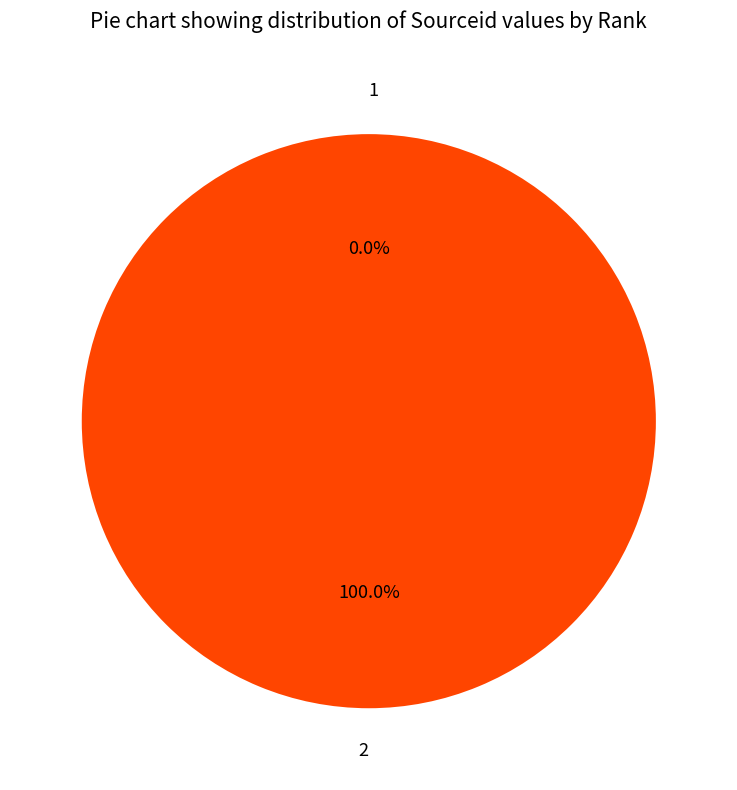

To the nearest percent, what is the difference between the 2 and 1 slice percentages?

100%